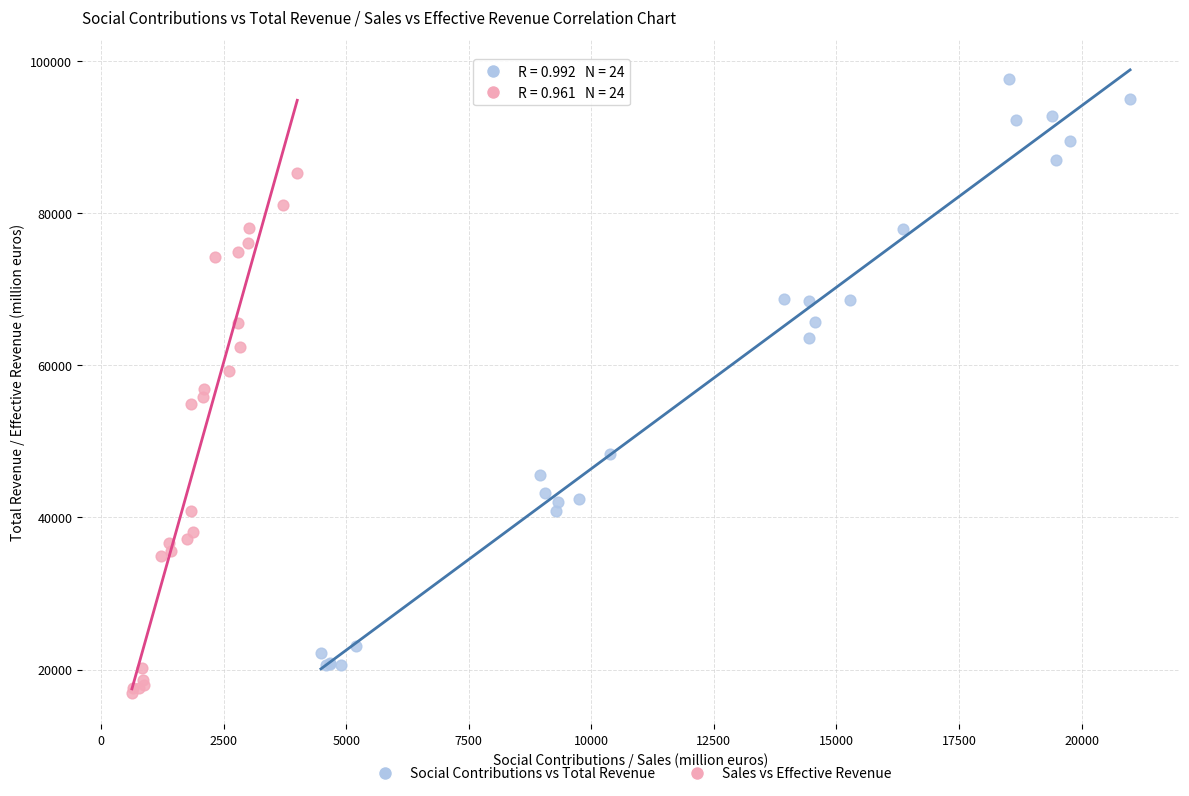

Which series reaches the minimum Y coordinate?

Sales vs Effective Revenue